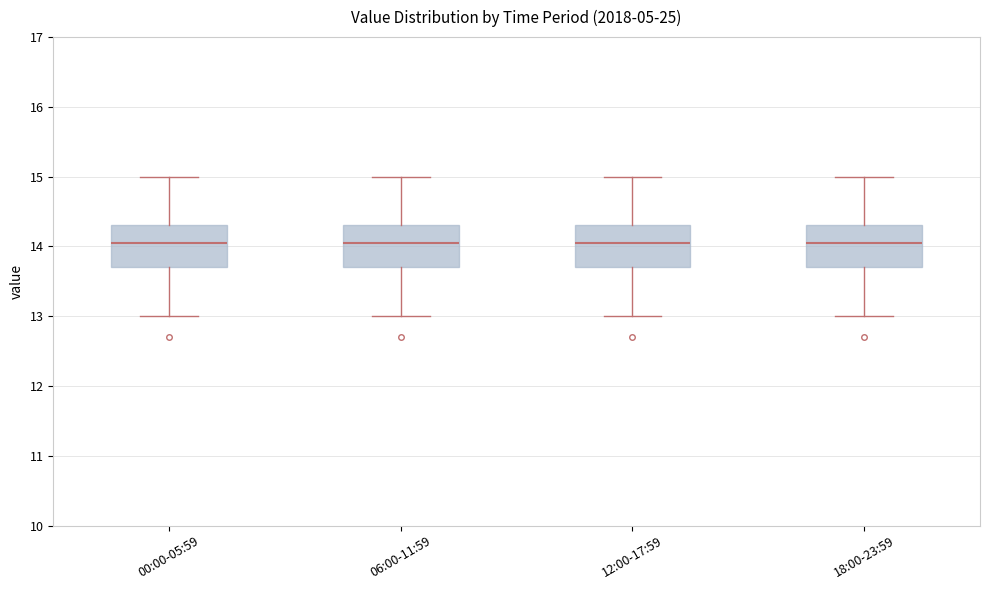

Where does the lower whisker of the box for 00:00-05:59 end on the y-axis? The values are not printed on the chart, so give them approximately, as read against the axis.

13.0